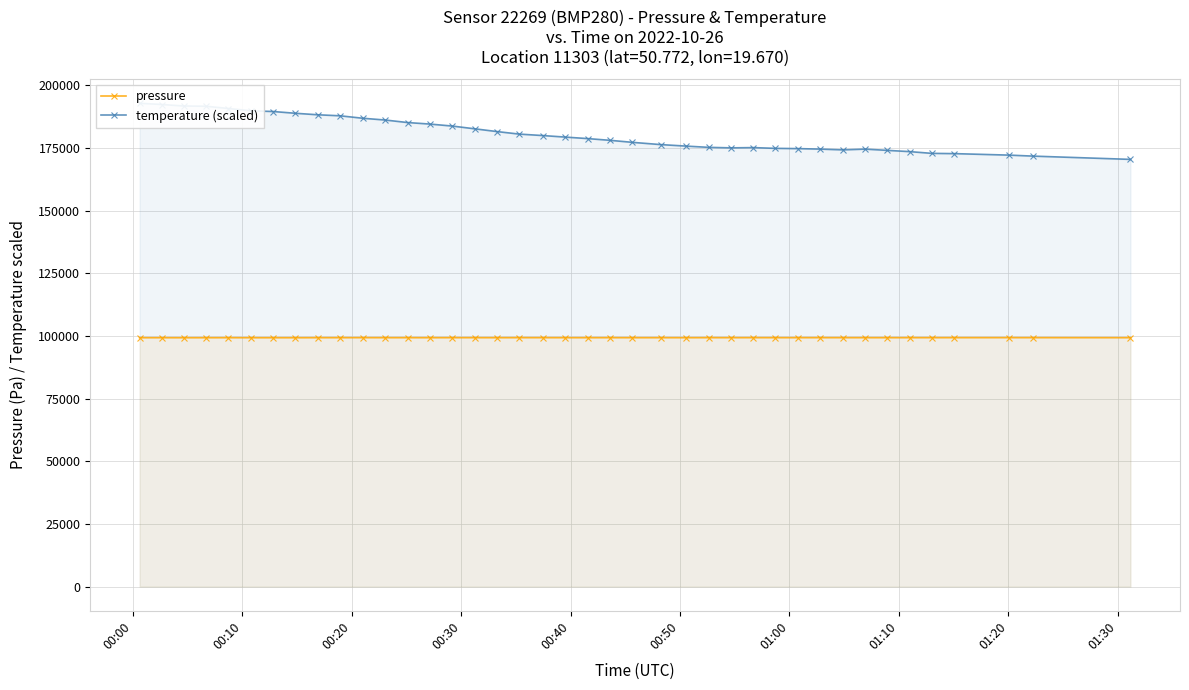

What is the minimum value for pressure?

99337.2